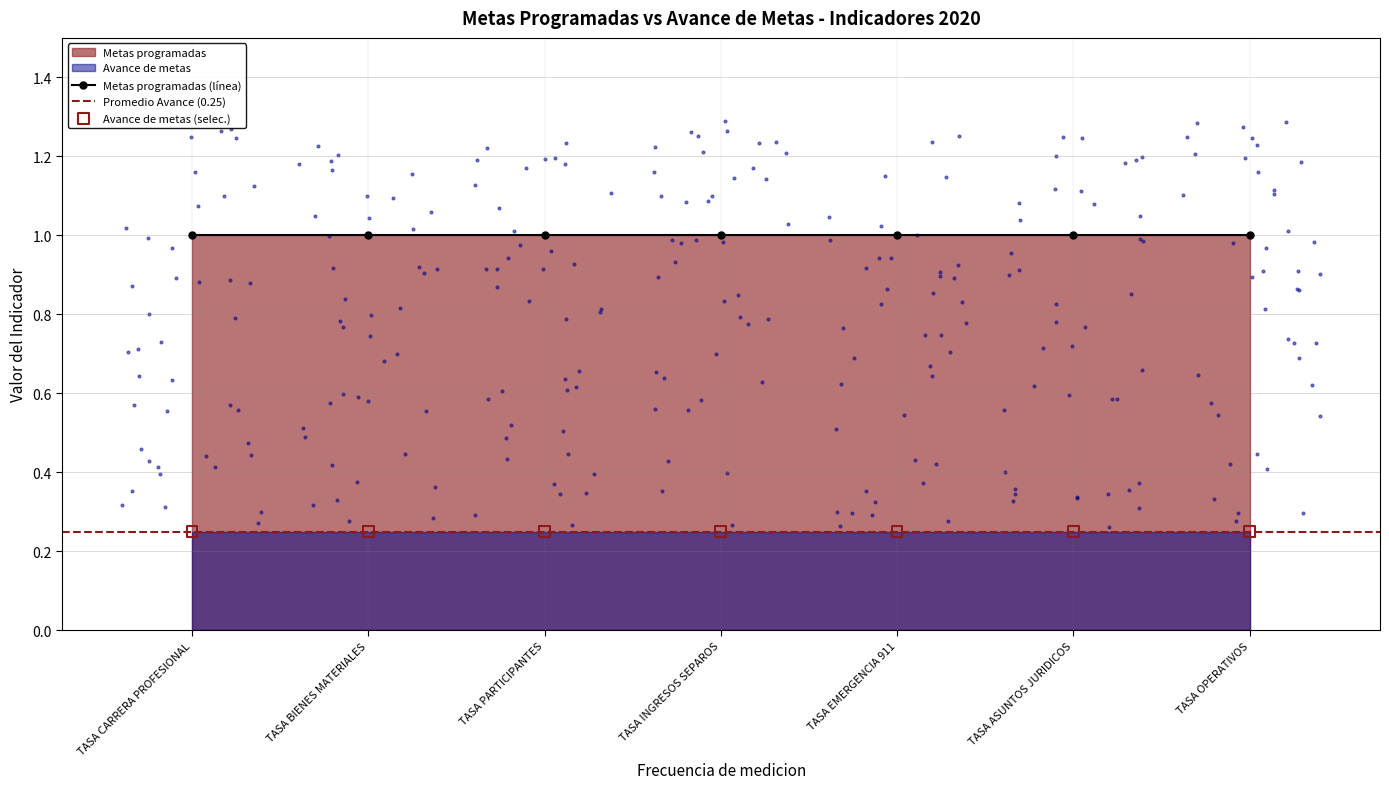

Which series has the largest Y range (max minus min)?

Metas programadas